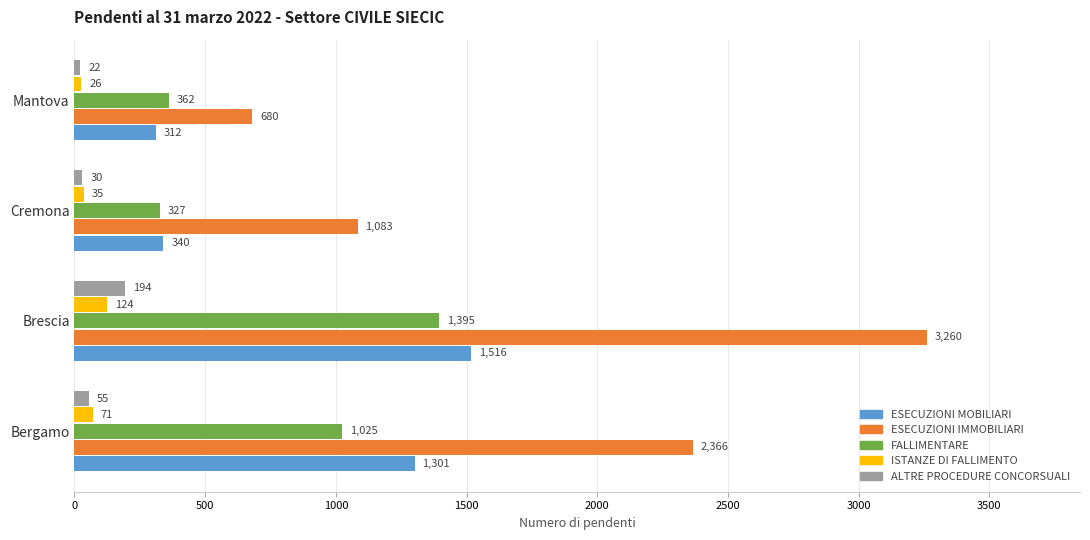

What is the difference between the maximum and minimum values in the ESECUZIONI IMMOBILIARI series?

2580